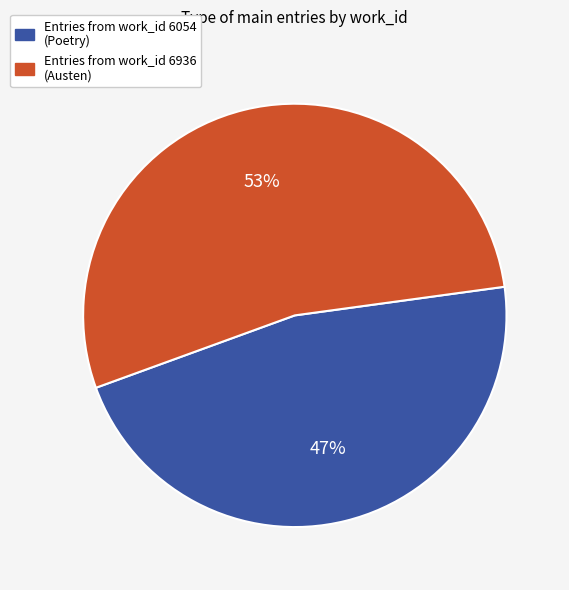

Approximately how many times larger is the value at Entries from work_id 6936 (Austen) compared to Entries from work_id 6054 (Poetry)?

1.1